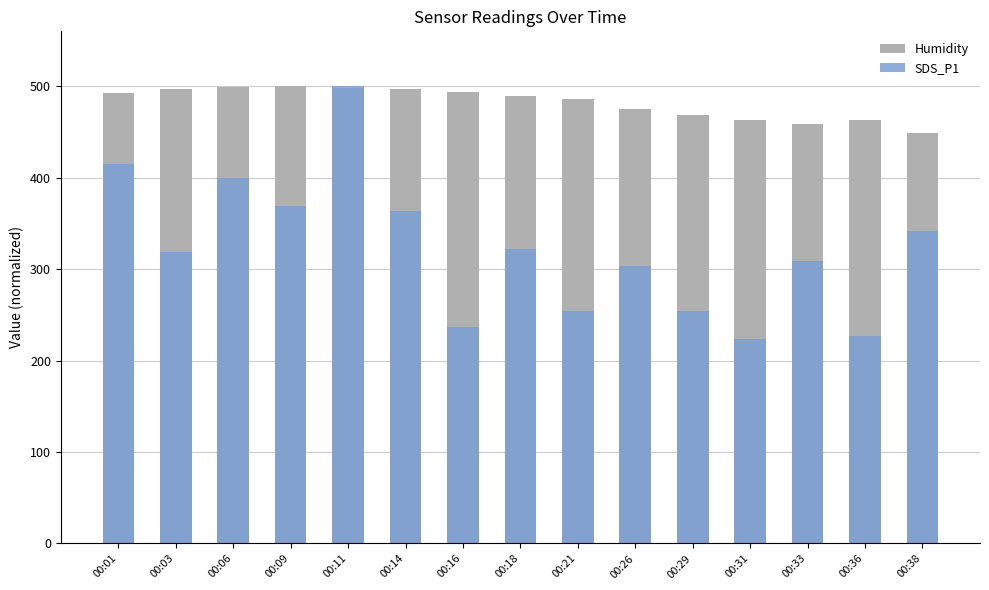

What is the difference between the second highest and minimum values in the Humidity series?

50.0